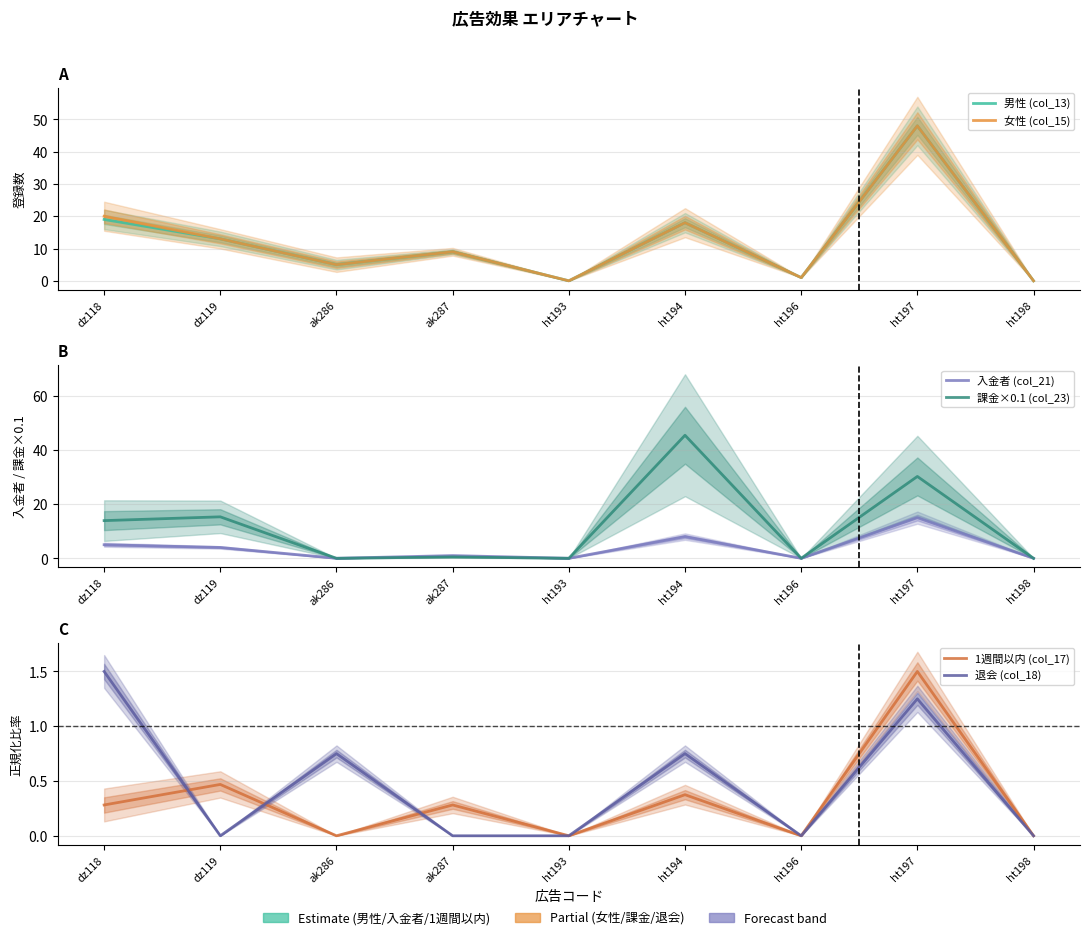

At how many categories does at least one series exceed 24?

2